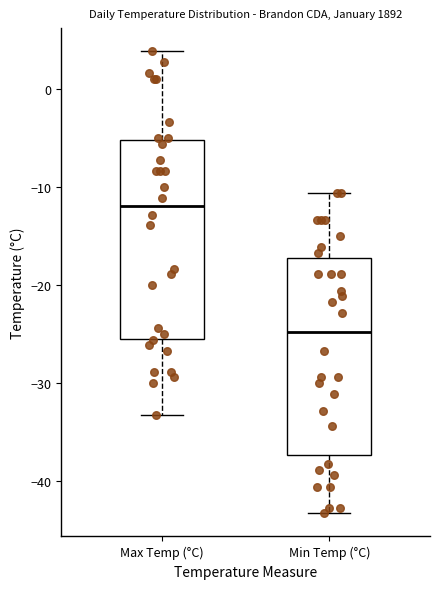

Reading left to right, read every box against the y-axis: the position of its median line, the range the box covers, and the ends of its whiskers. The values are not printed on the chart, so give them approximately, as read against the axis.

Max Temp (°C): median -12, box -25 to -5, whiskers -33 to 4
Min Temp (°C): median -25, box -37 to -17, whiskers -43 to -11